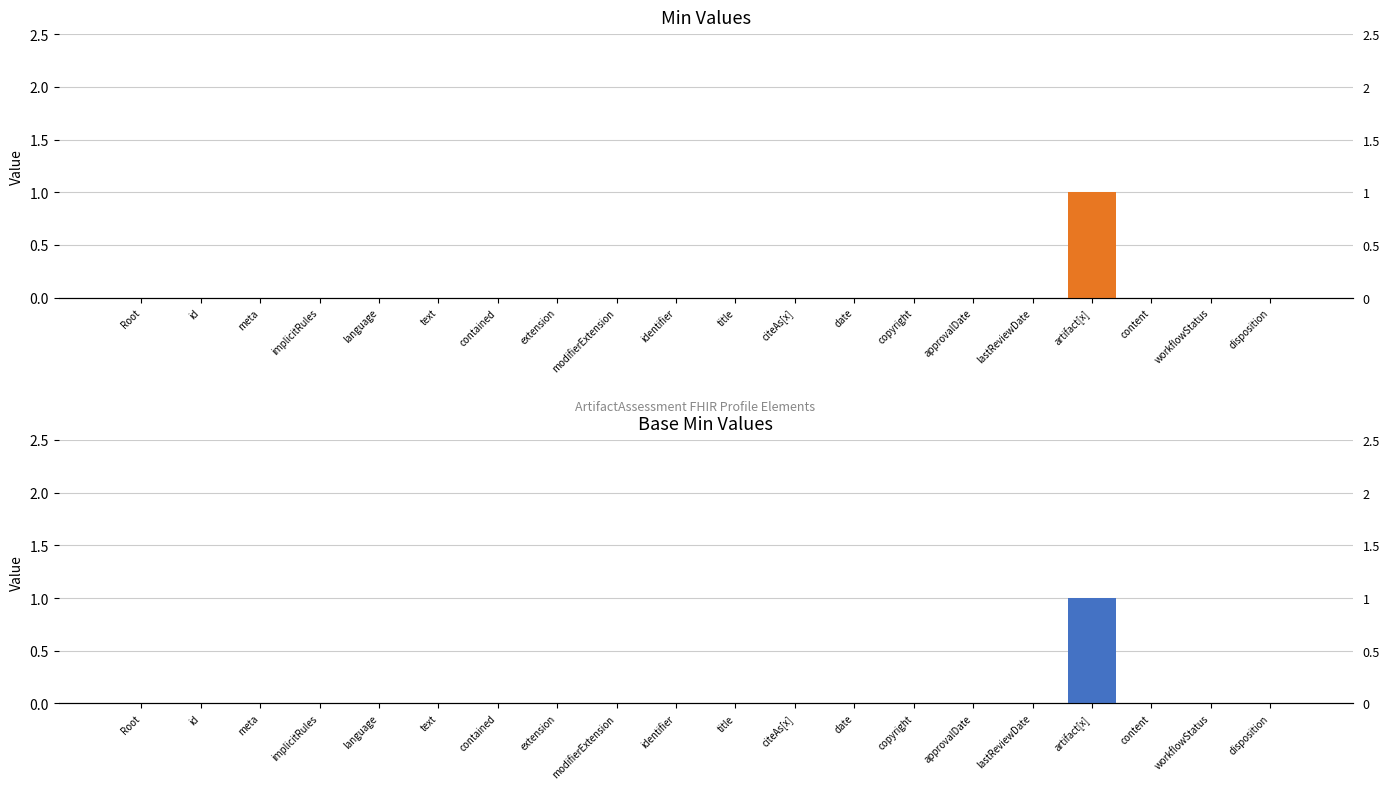

How many bars are there in total?

40